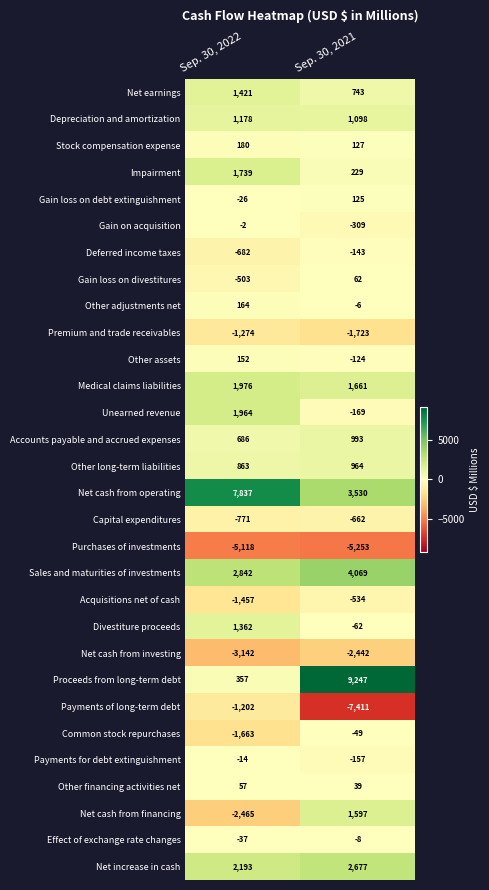

What is the sum of all Premium and trade receivables values?

-2997